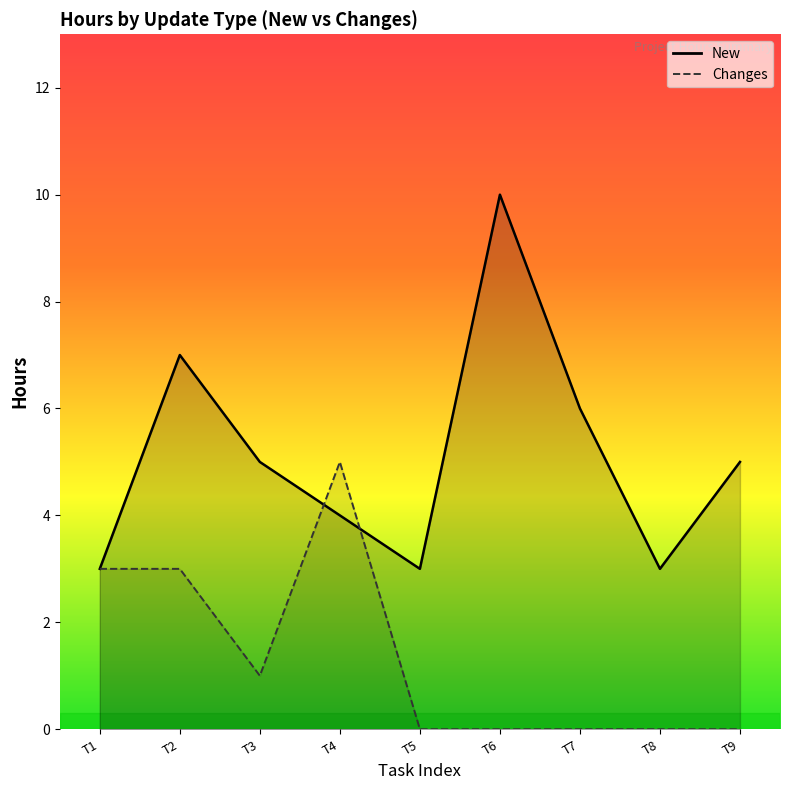

What is the value of the 8th point from the left?

3